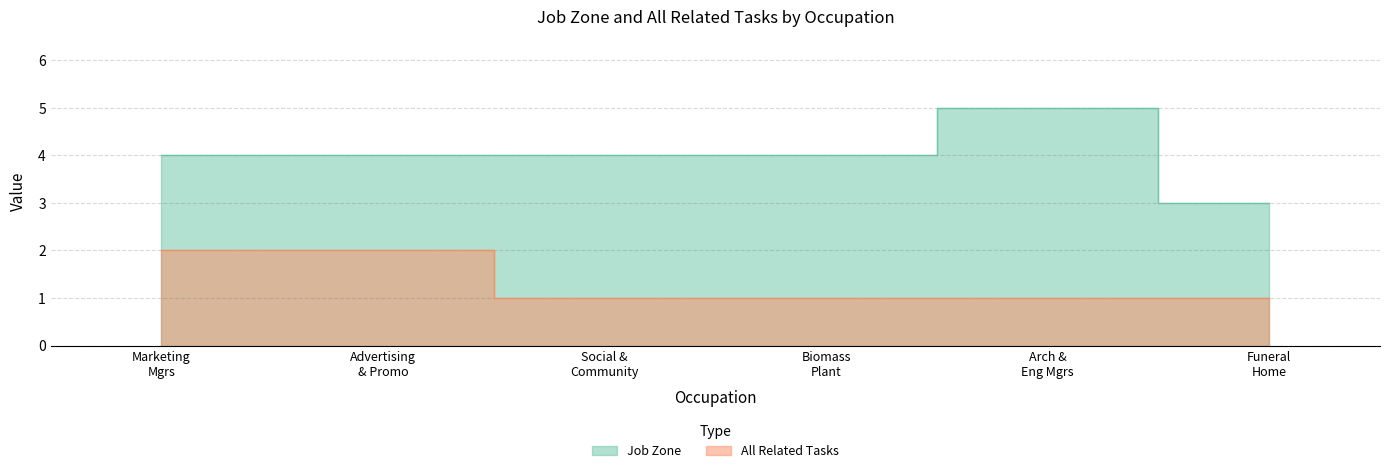

How many lines are shown in the chart?

2